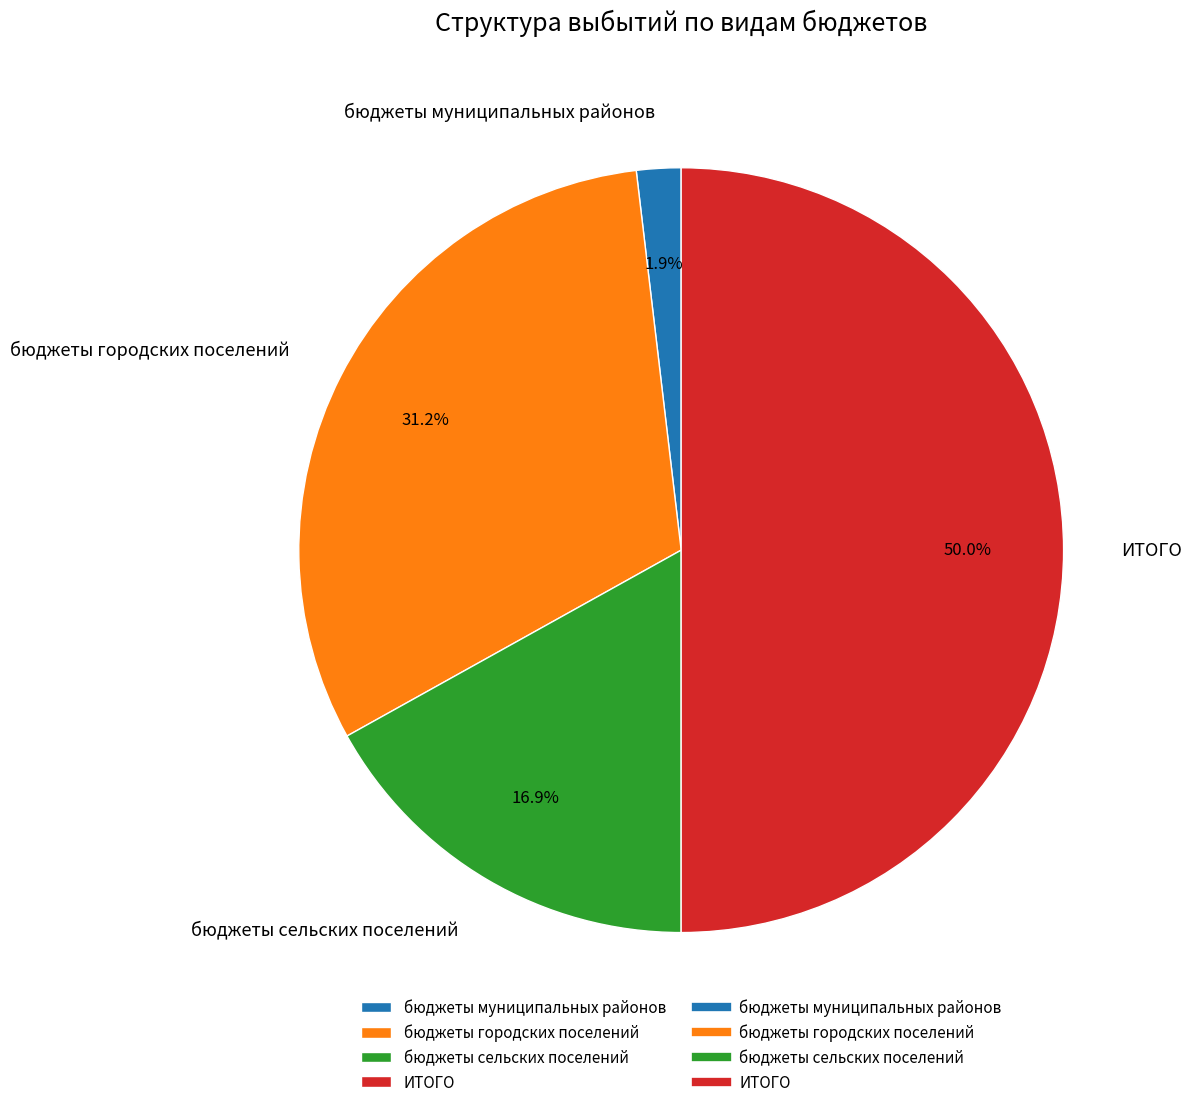

To the nearest percent, what is the average slice percentage?

25%